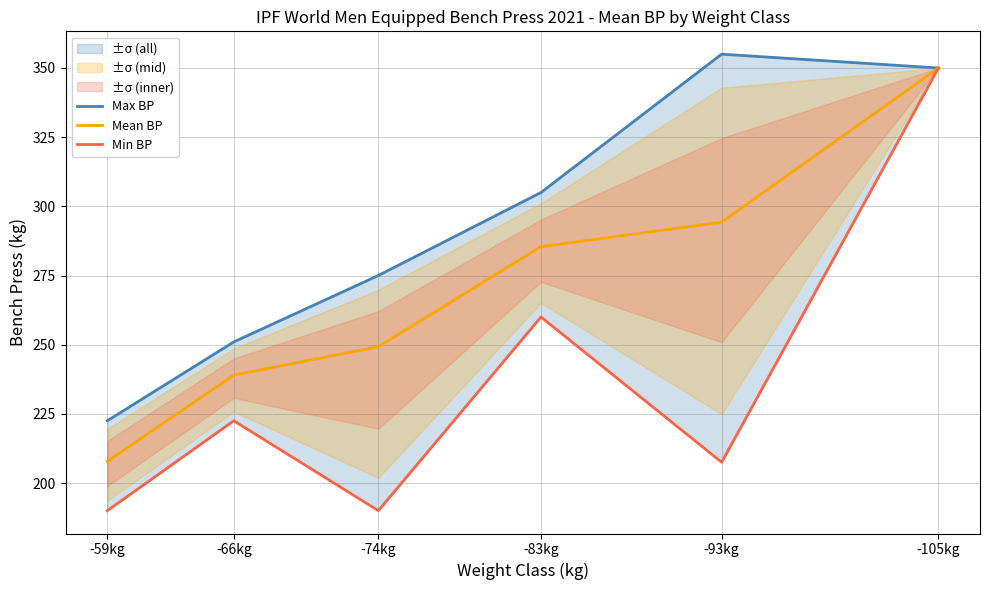

Does the chart have visible grid lines?

Yes